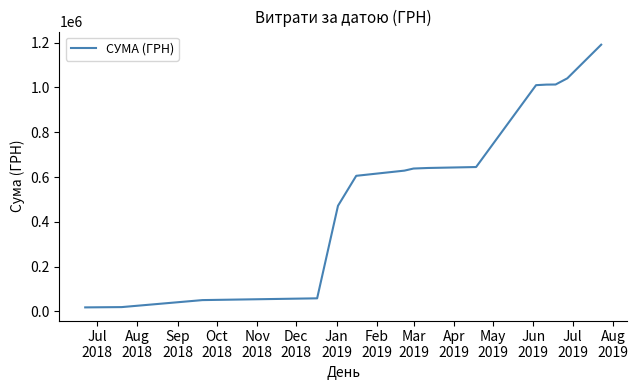

What is the maximum value shown in the chart?

1190754.2